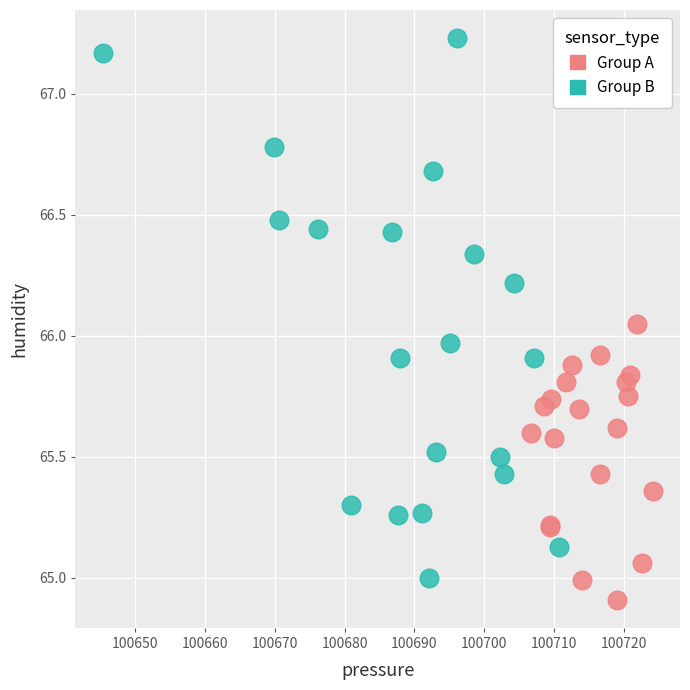

Which series has the largest Y range (max minus min)?

Group B